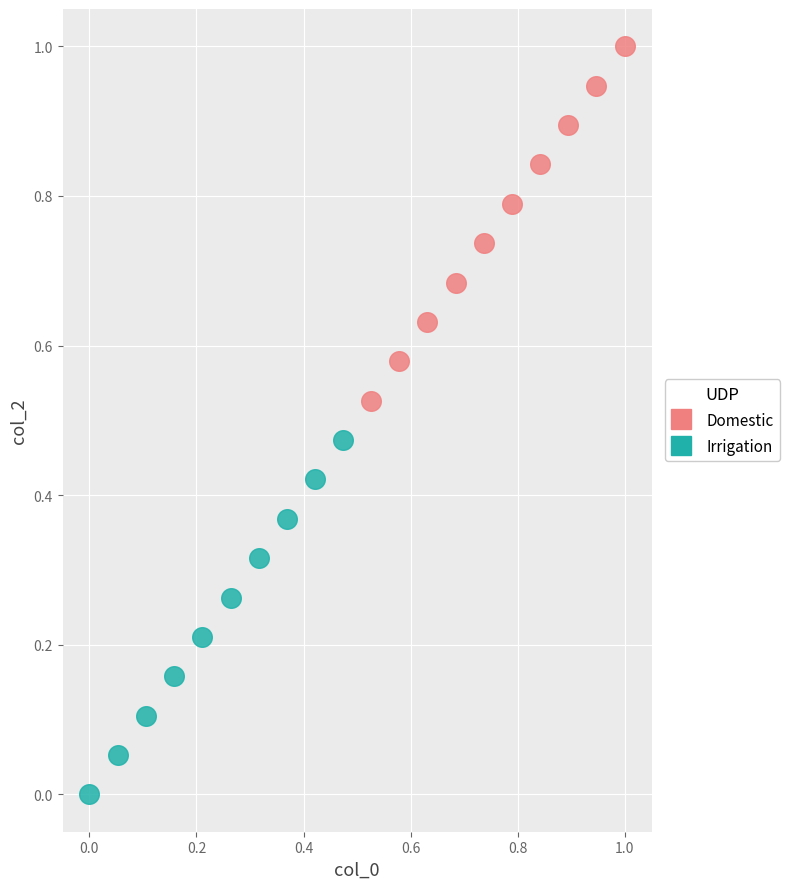

Which series reaches the minimum Y coordinate?

Irrigation